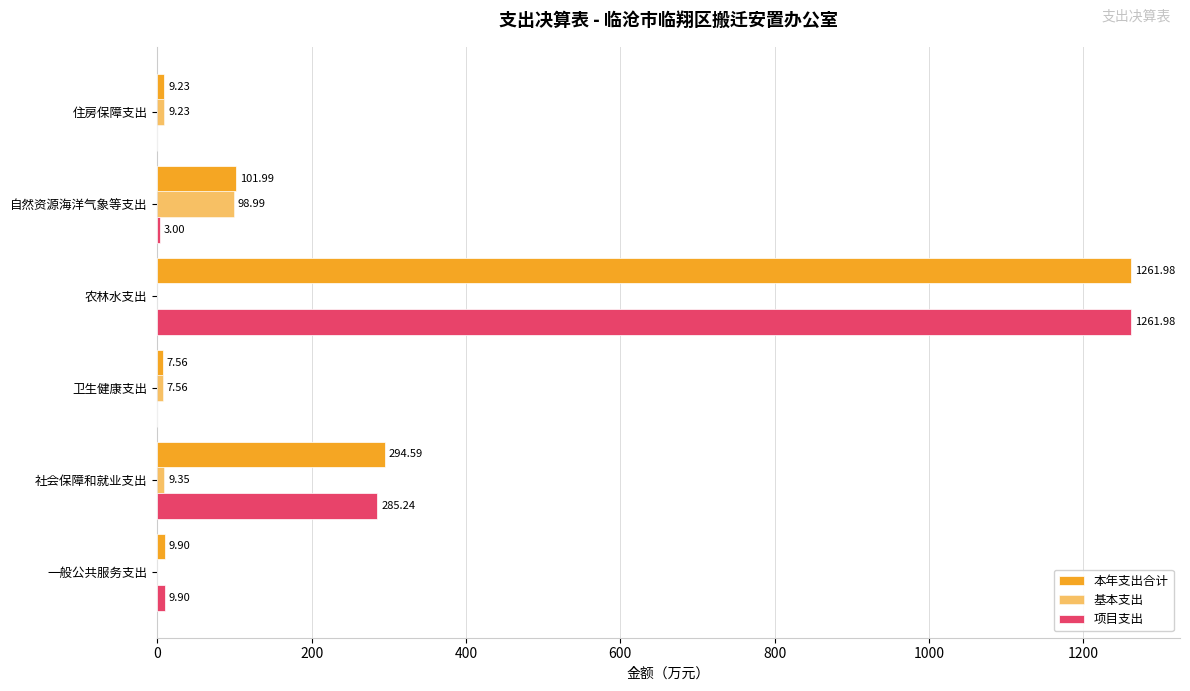

How many data points does each series have?

6